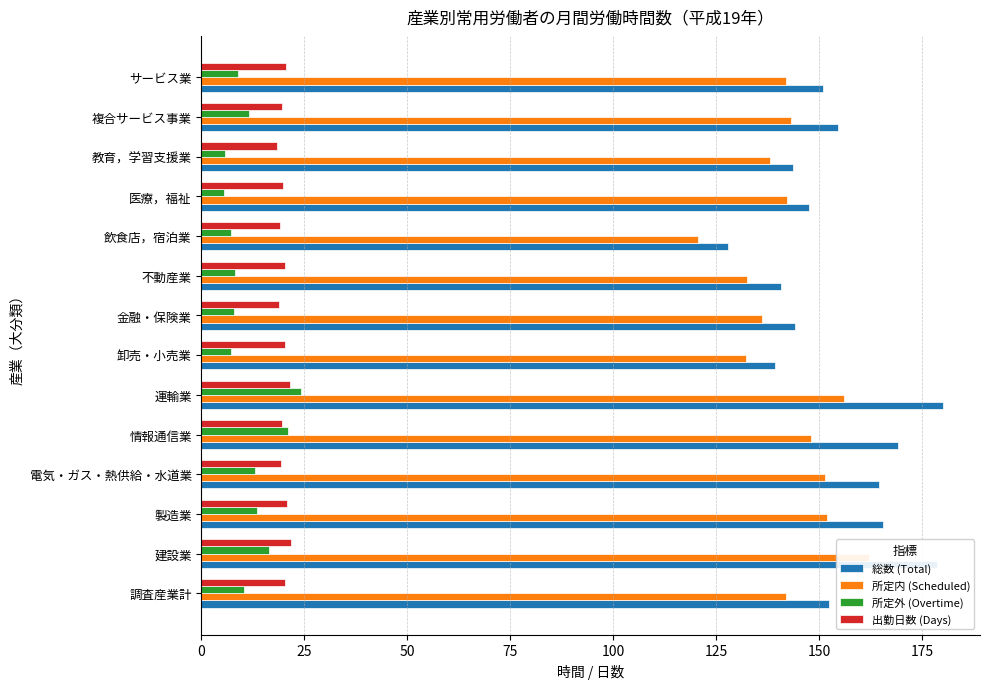

Between 運輸業 and 複合サービス事業, which series saw the biggest shift?

総数 (Total)